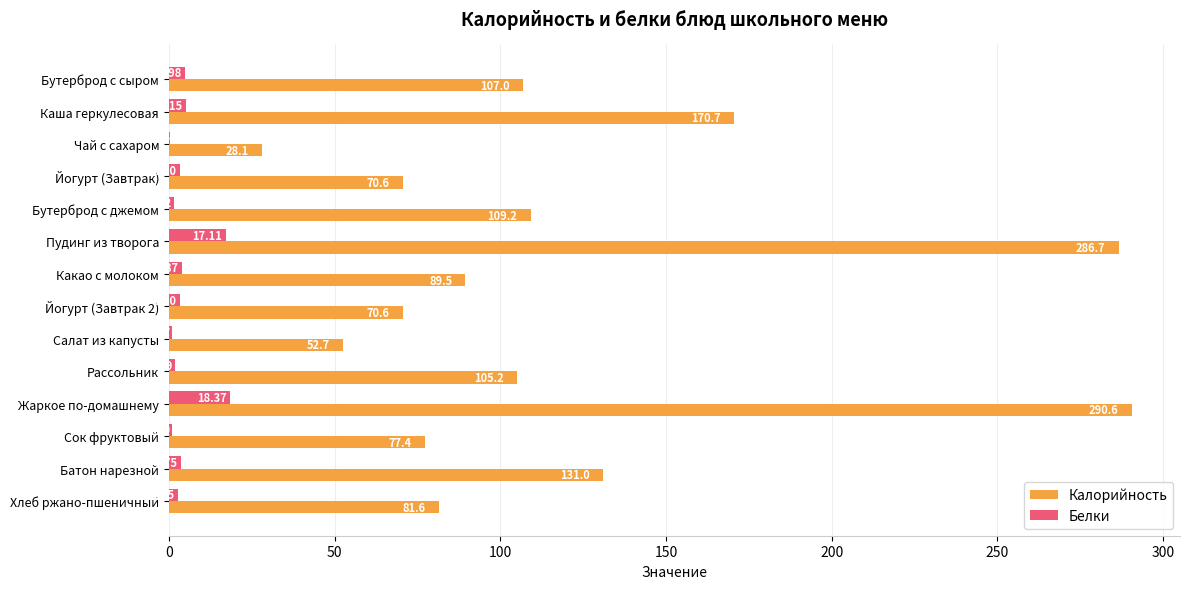

Where is Белки nearest to the value 9?

Каша геркулесовая